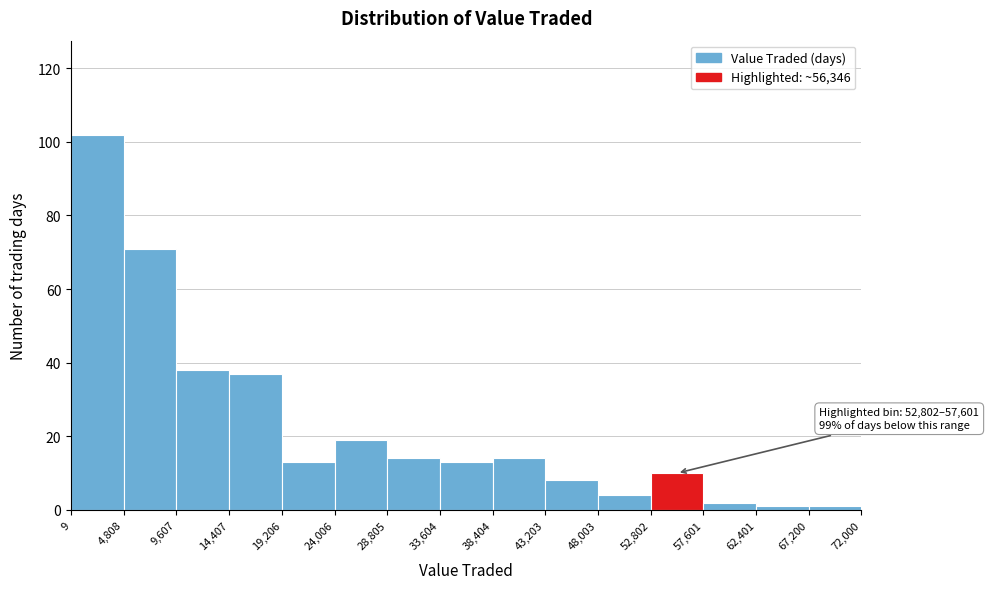

Over which range of the x-axis is the bar tallest?

9 to 4,808